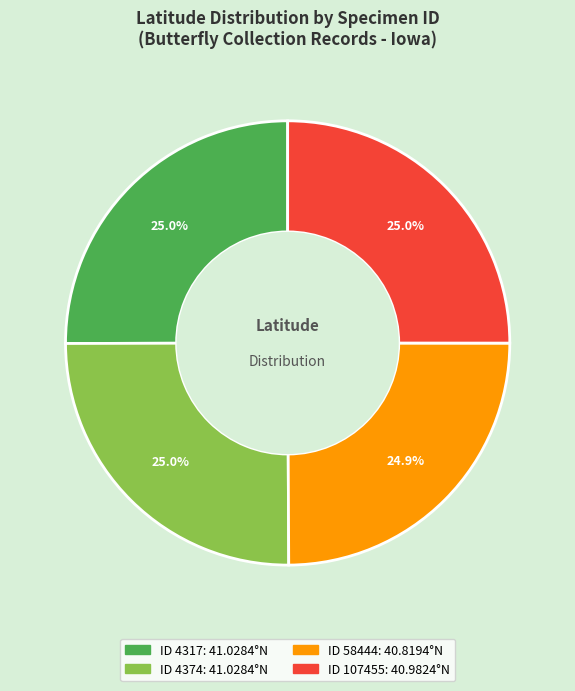

Does any single category account for the majority?

No